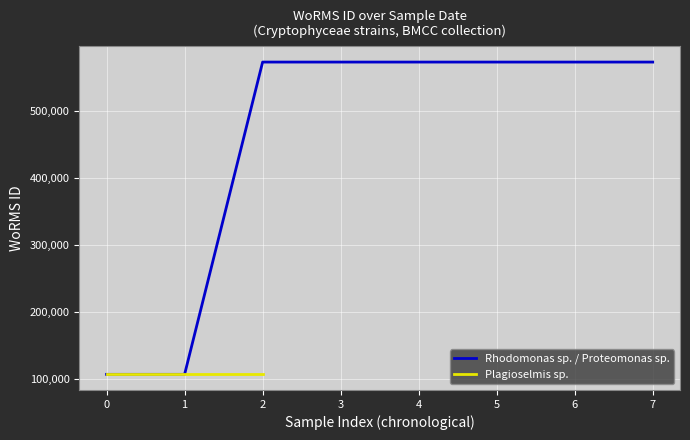

Reading left to right, list all the values displayed in this chart.

106289	106289	573955	573955	573955	573955	573955	573955